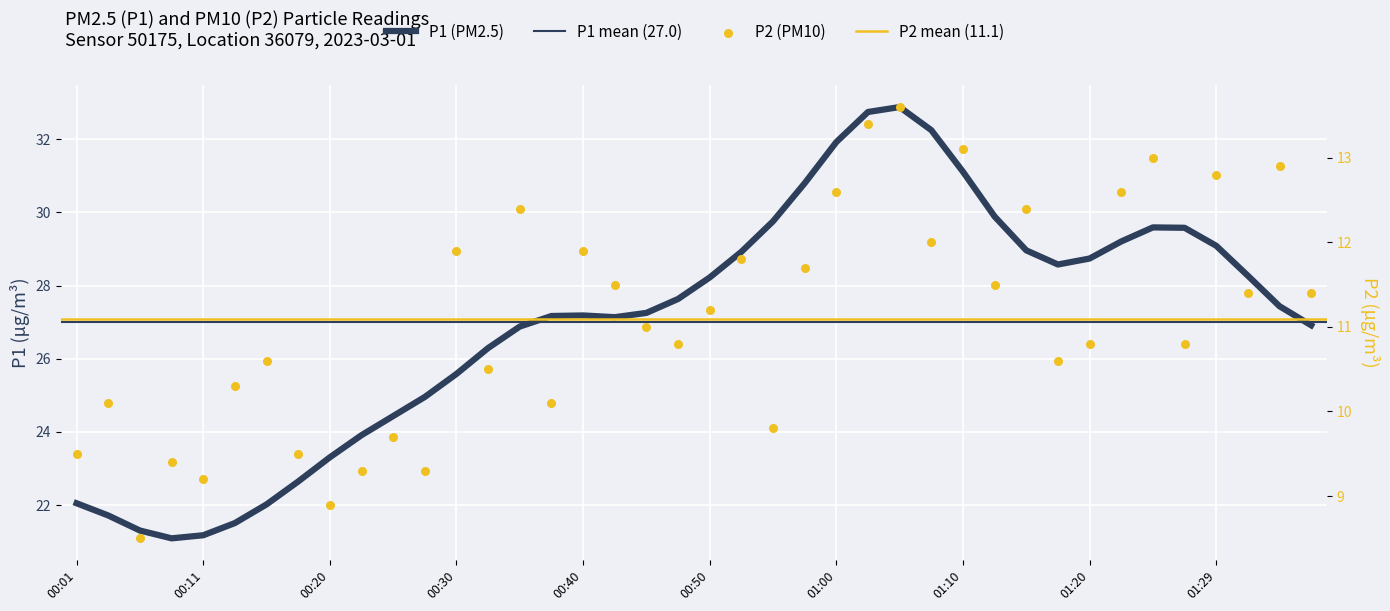

Approximately how many times larger is the value at 00:11 compared to 01:00?

0.7